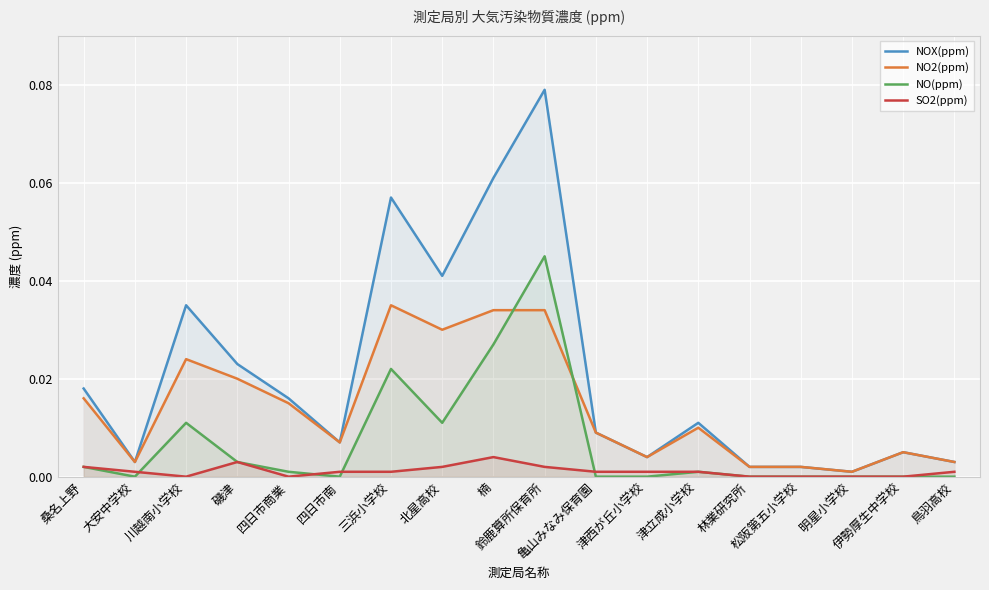

What is the label of the 7th point from the left?

三浜小学校